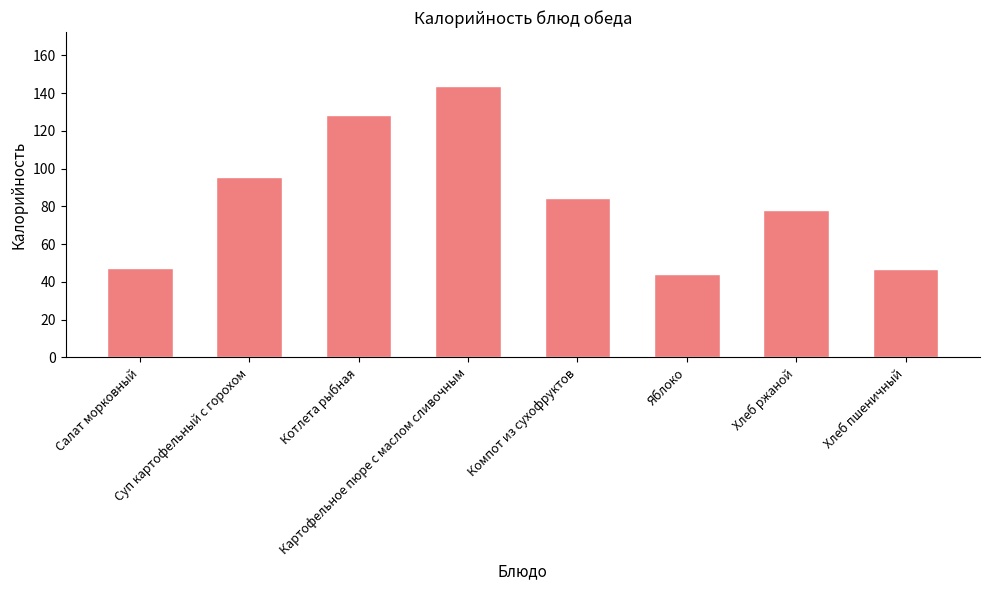

What is the difference between the maximum and minimum values?

99.2